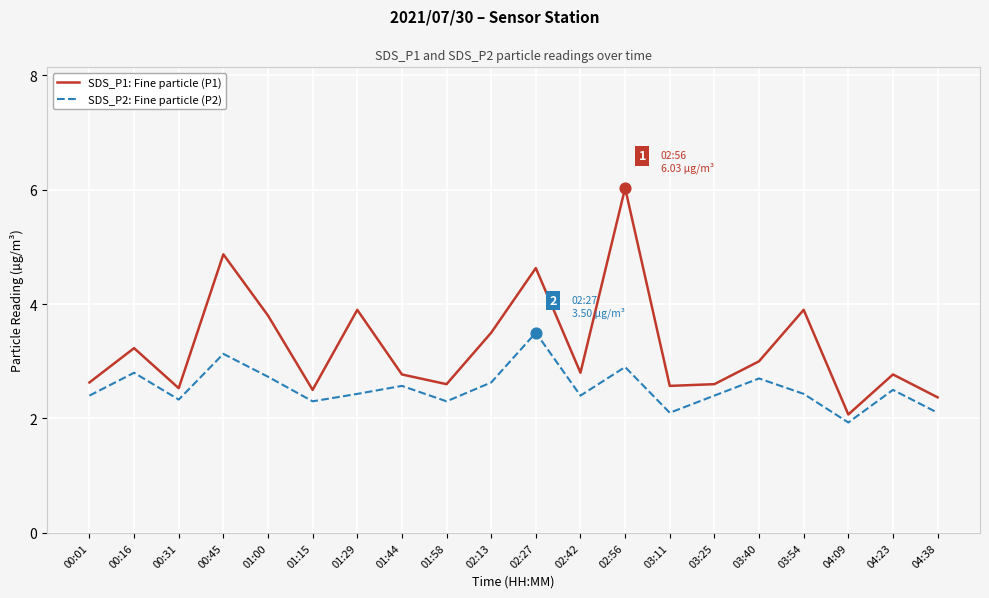

At which category is the sum across all series the highest?

02:56